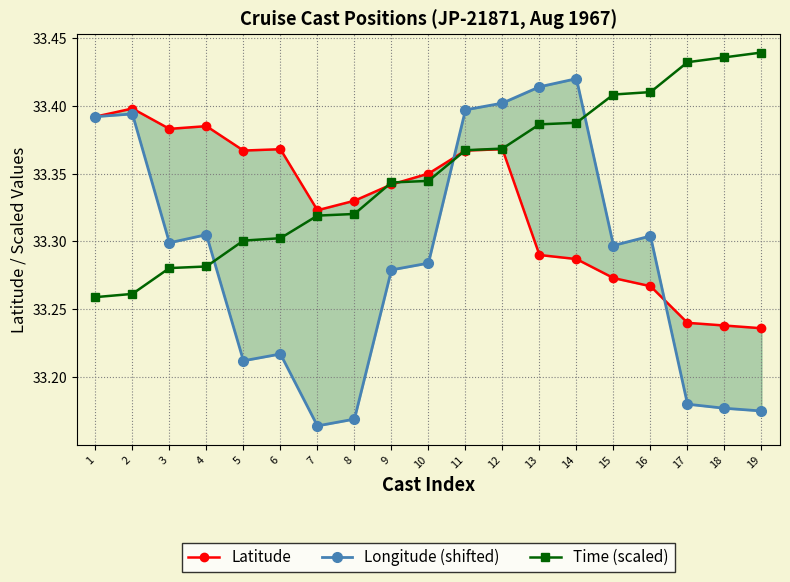

Is it true that Latitude equals 21.8 at 2?

False